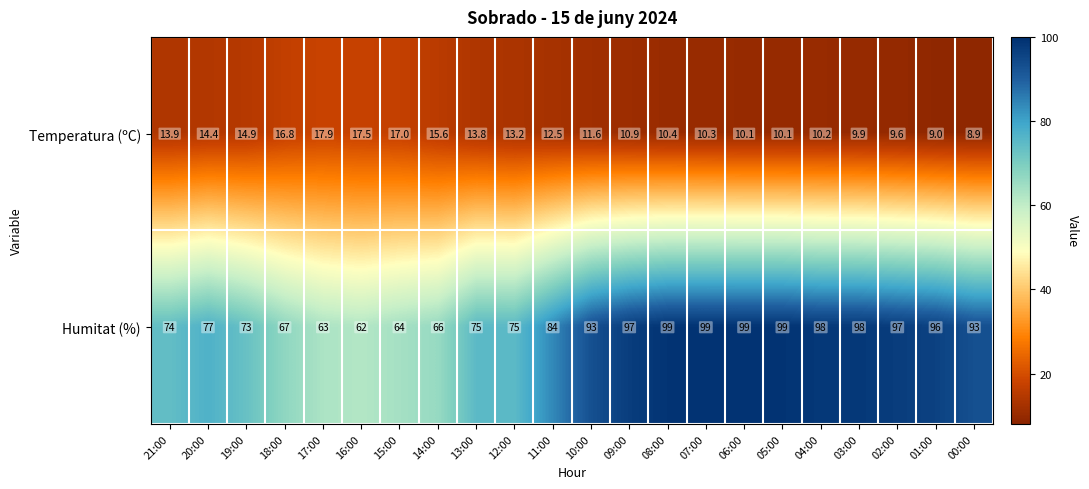

What is the difference between the second highest and minimum values in the Temperatura (ºC) series?

8.6